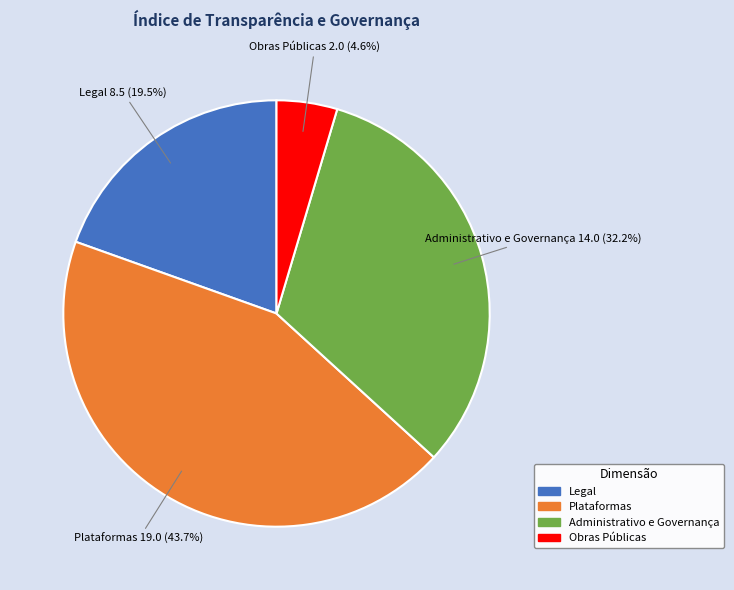

To the nearest percent, what is the difference between the largest and smallest slice percentages?

39%